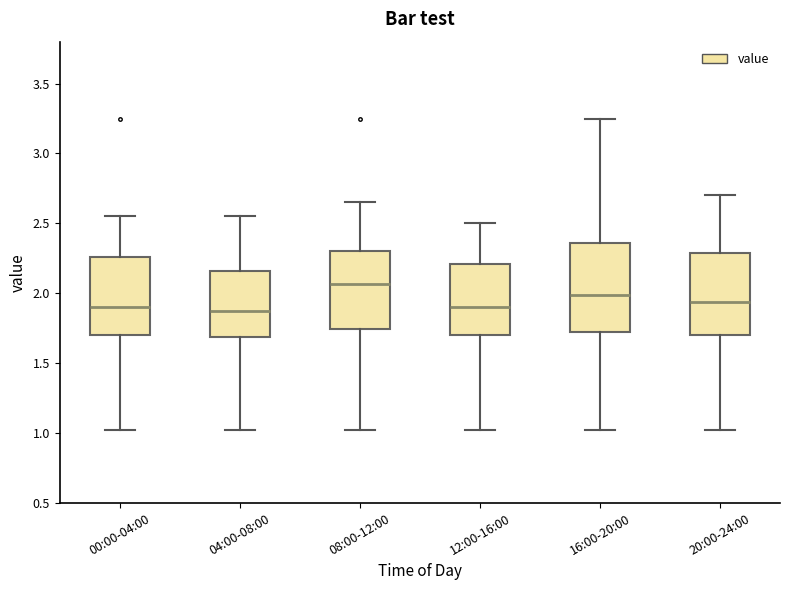

Where is the upper edge of the box for 20:00-24:00 on the y-axis? The values are not printed on the chart, so give them approximately, as read against the axis.

2.30